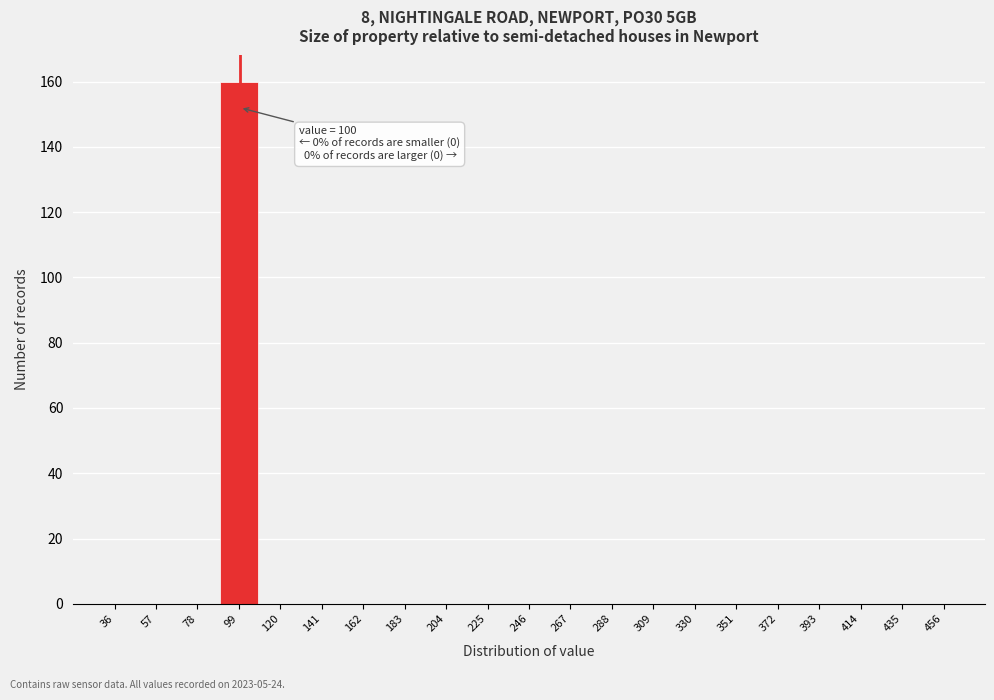

Which range on the x-axis has the tallest bar?

89 to 110